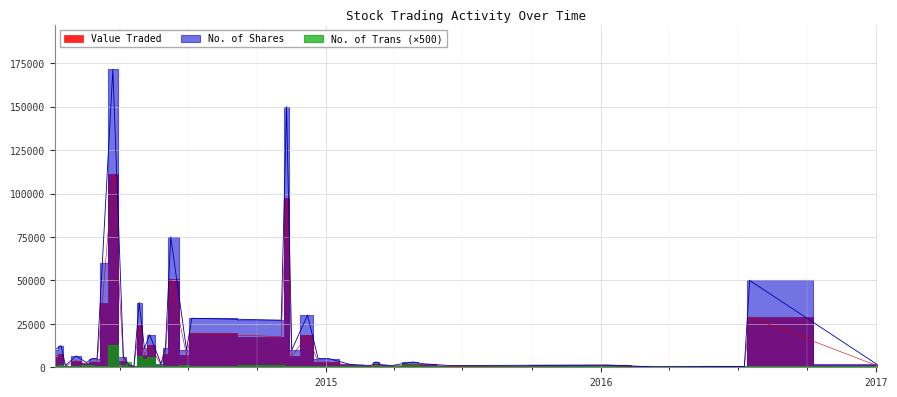

What is the sum of the Value Traded values at 21/12/2014 and 11/05/2014?

15728